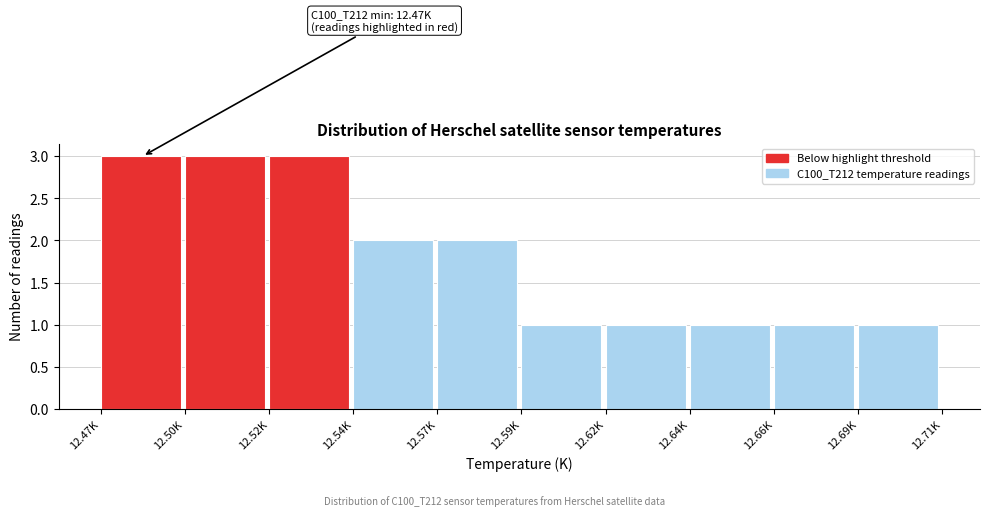

Reading left to right, what are all the values shown in this chart?

12.47K=3	12.50K=3	12.52K=3	12.54K=2	12.57K=2	12.59K=1	12.62K=1	12.64K=1	12.66K=1	12.69K=1